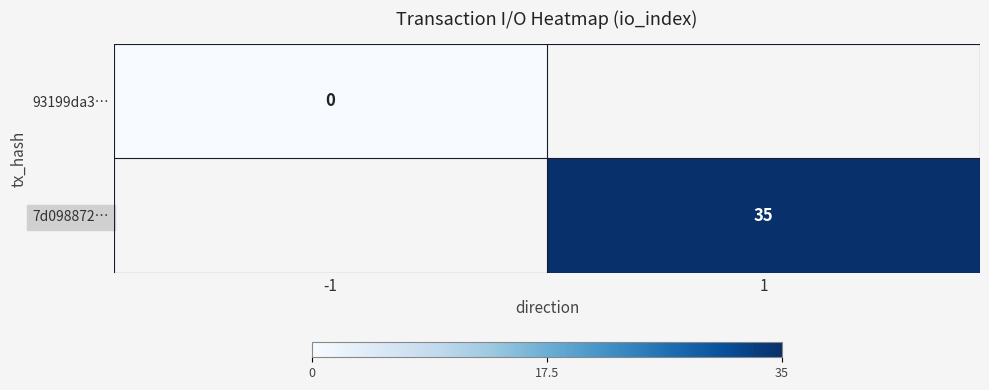

At how many categories does at least one series exceed 29?

1